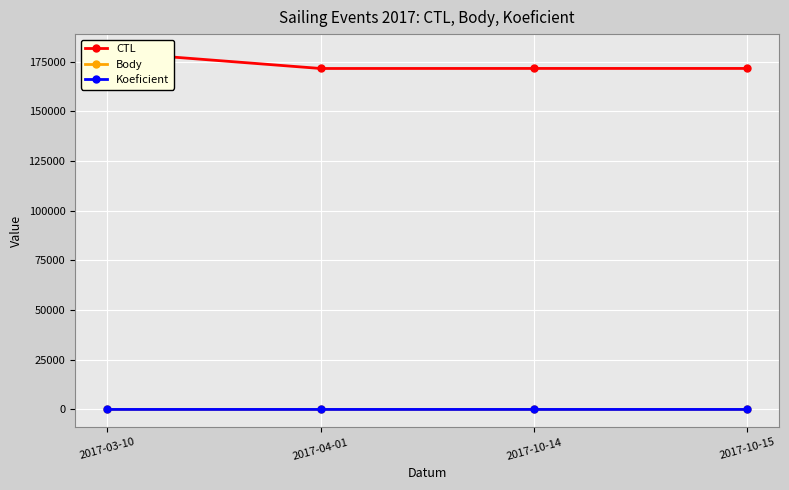

At which label does Koeficient reach its peak?

2017-04-01